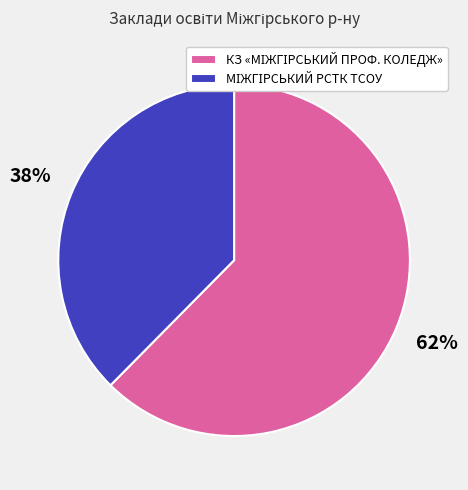

How many segments does this pie chart have?

2